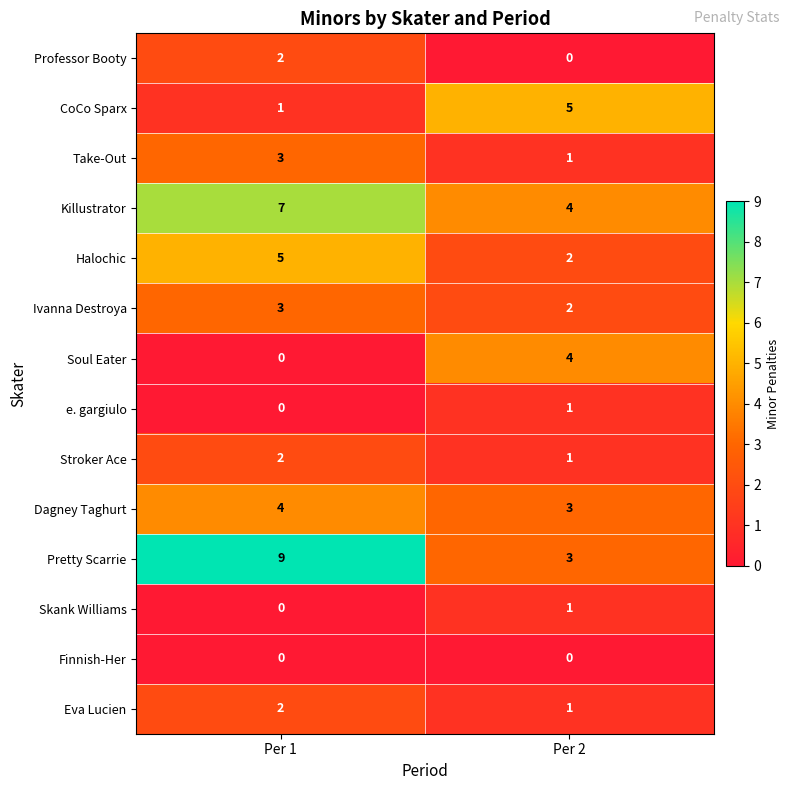

Read the Dagney Taghurt value at Per 2.

3